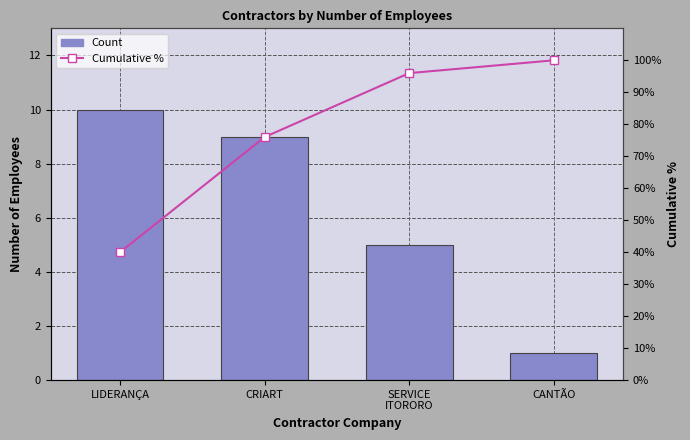

What is the average value of the Count series?

6